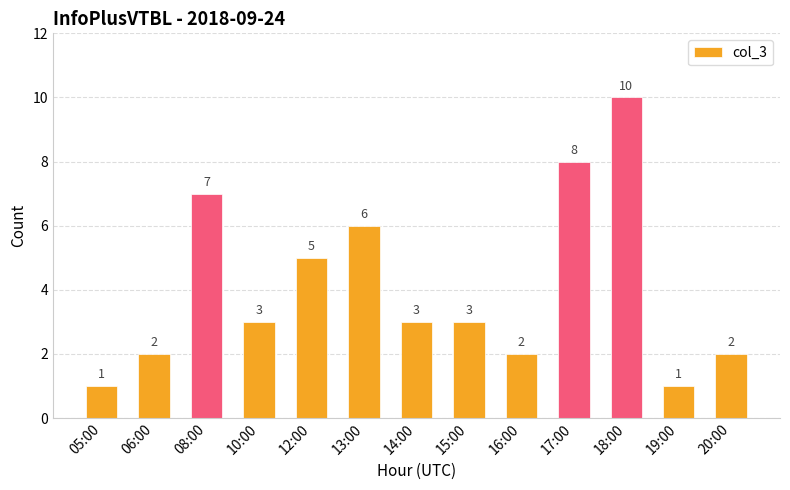

Is it true that the value at 08:00 is 9?

False